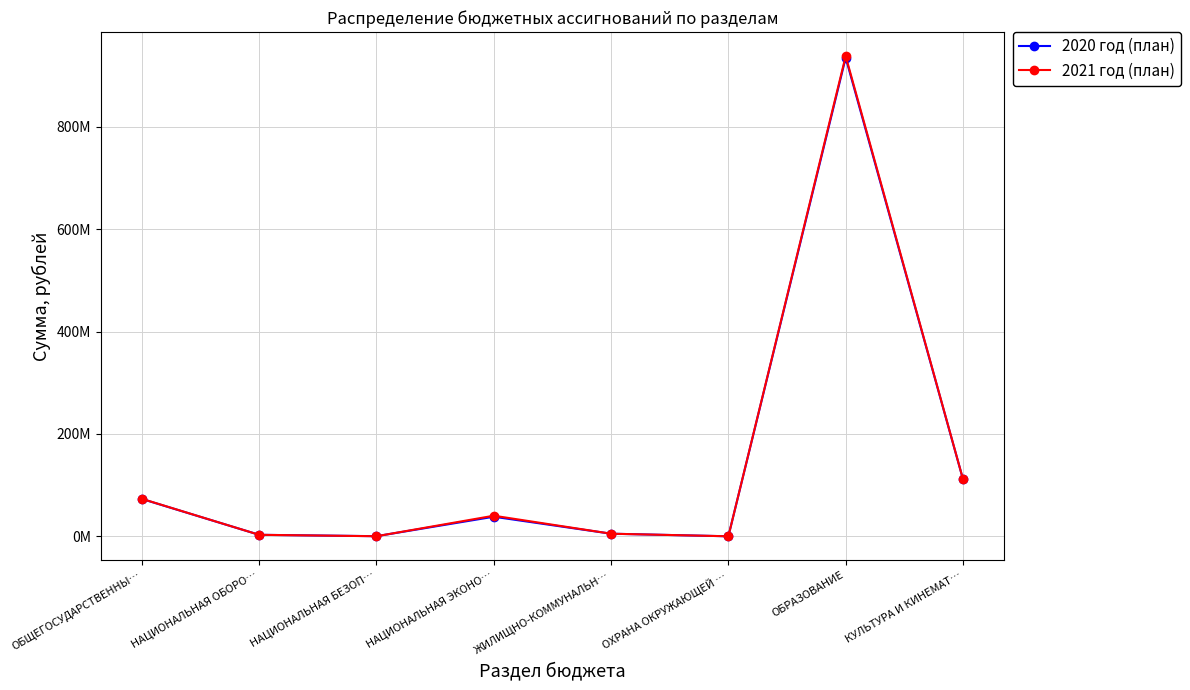

Between НАЦИОНАЛЬНАЯ БЕЗОП… and ОХРАНА ОКРУЖАЮЩЕЙ …, which series saw the biggest shift?

2020 год (план)